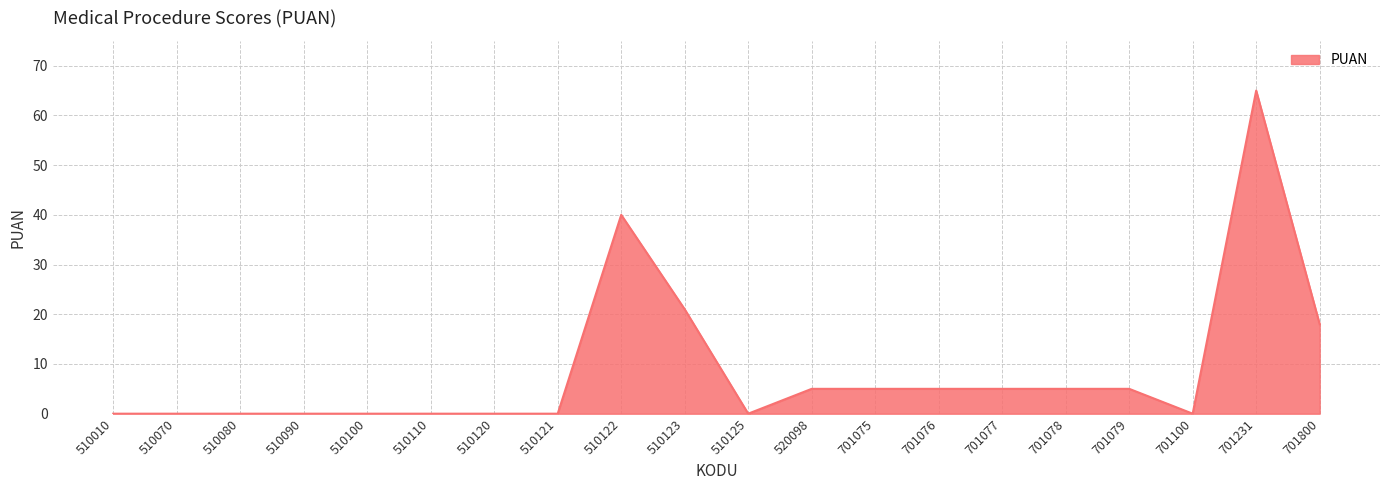

The chart shows a value of 5 at 701076. True or false?

True